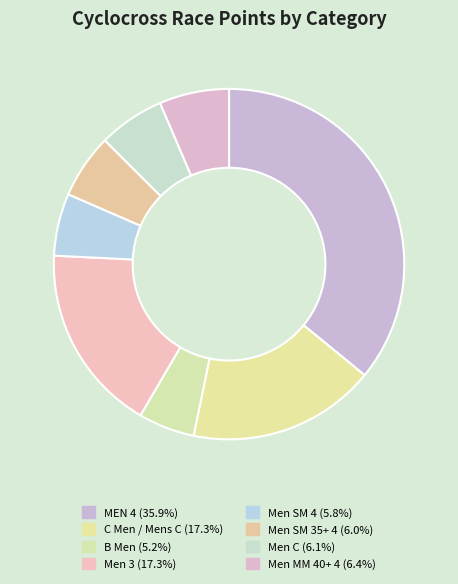

Which slice is the smallest?

B Men